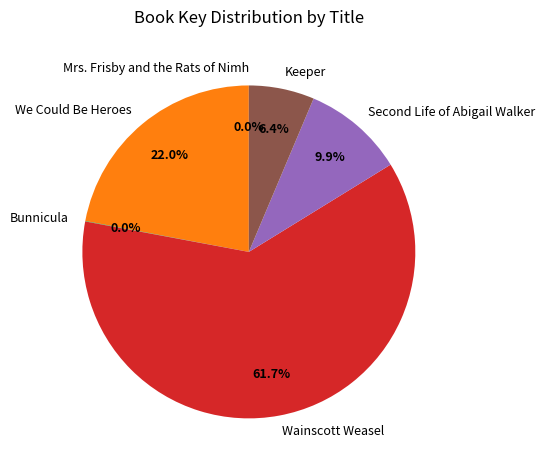

Combined, what portion of the pie is We Could Be Heroes and Keeper?

28.4%